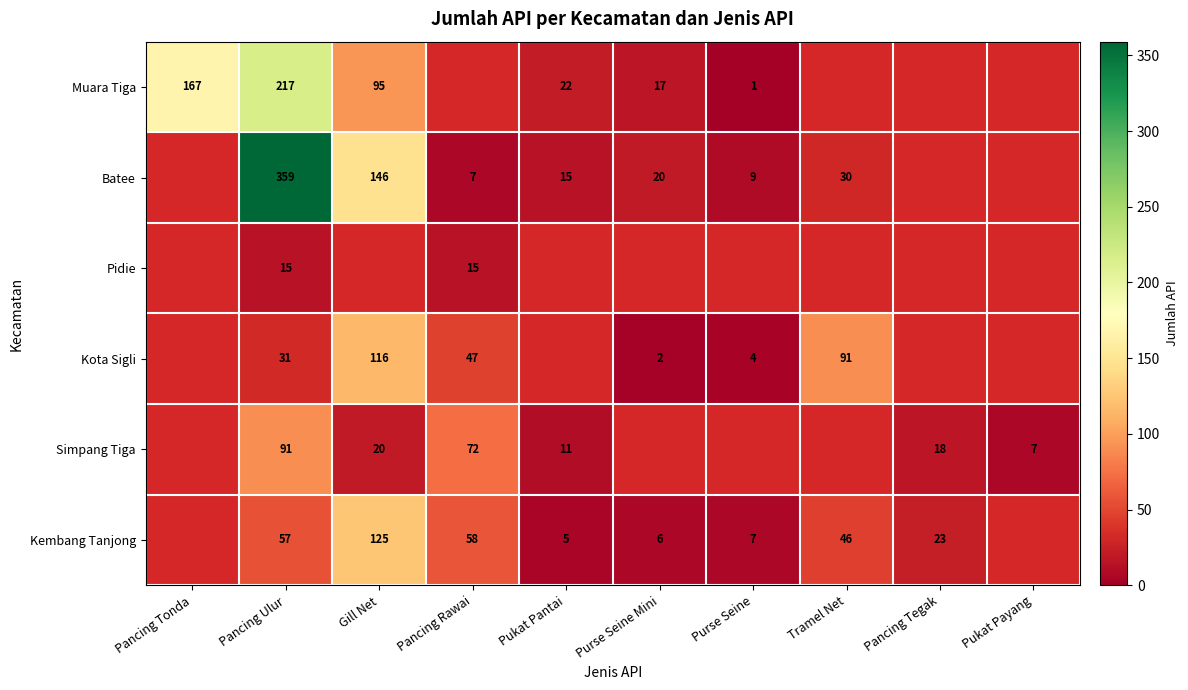

What is the sum of the Muara Tiga values at Purse Seine Mini and Gill Net?

112